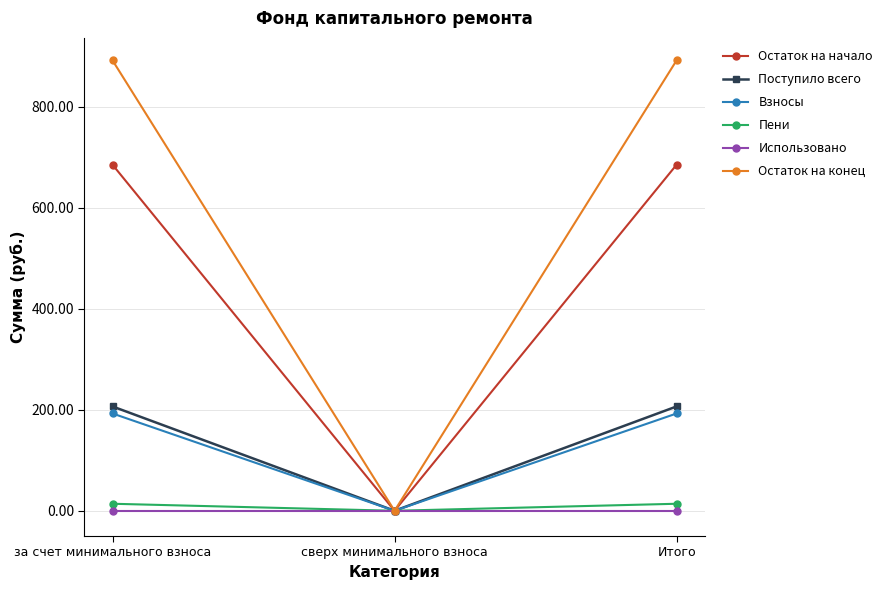

Where does the Остаток на конец series first go above 892?

за счет минимального взноса